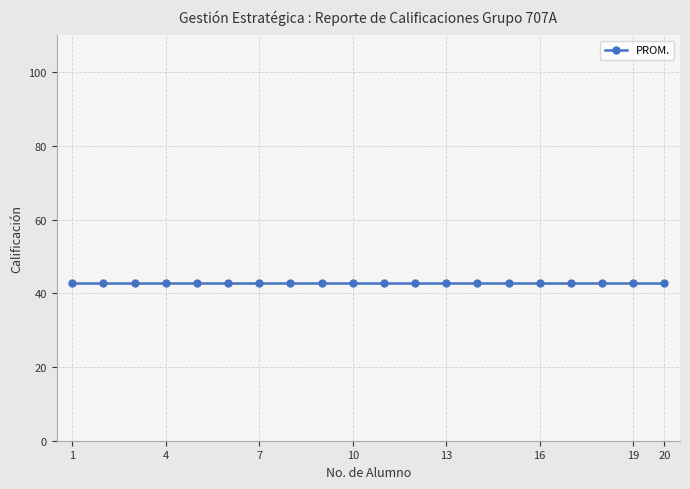

At which category is the sum across all series the highest?

1